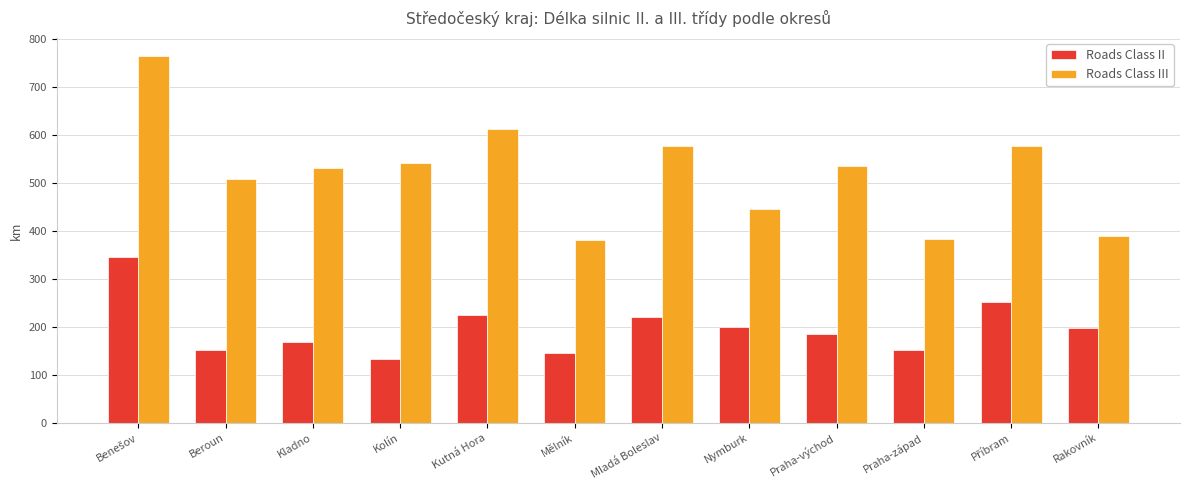

What is the value of the Roads Class II bar at the 2nd from the left?

152.5